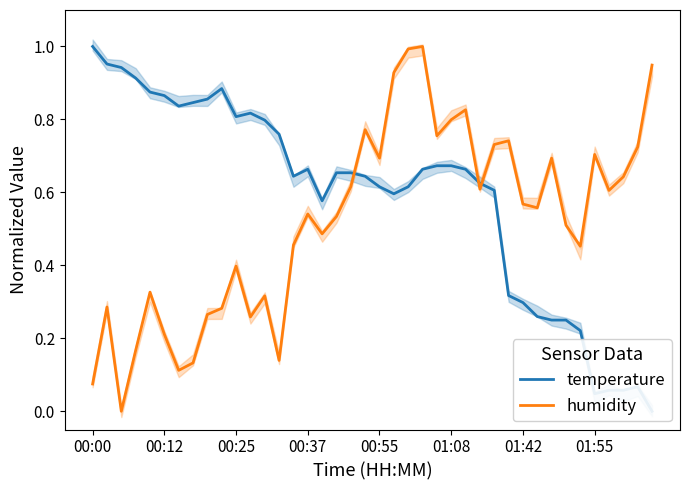

What are all the series names shown in the legend?

temperature, humidity